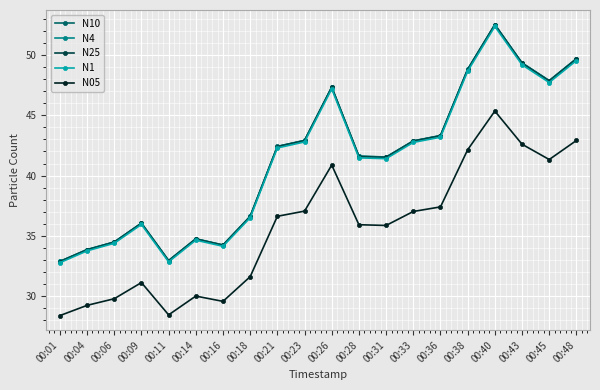

What is the sum of the N10 values at 00:45 and 00:33?

90.8